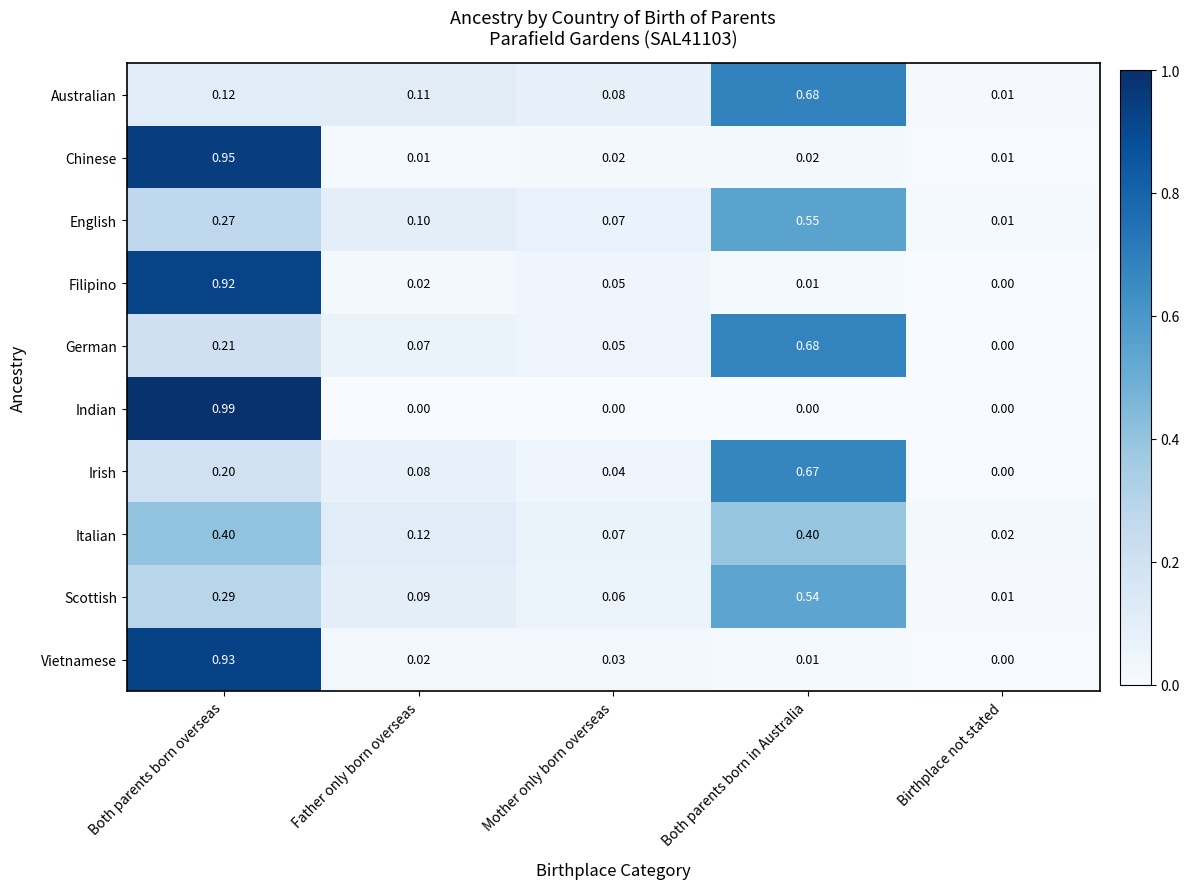

At how many categories does at least one series exceed 0?

5